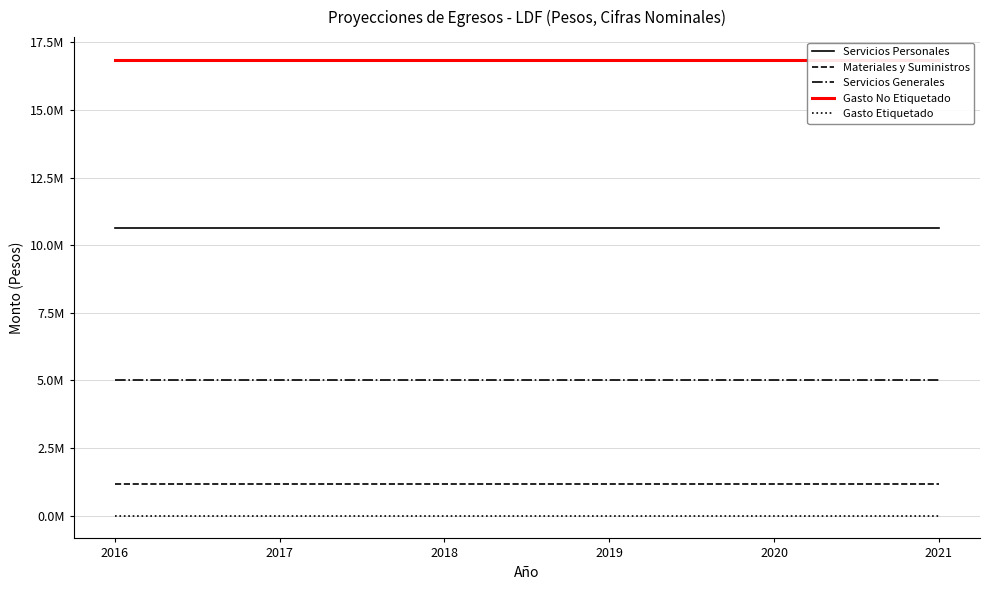

What is the greatest value displayed?

16850257.0